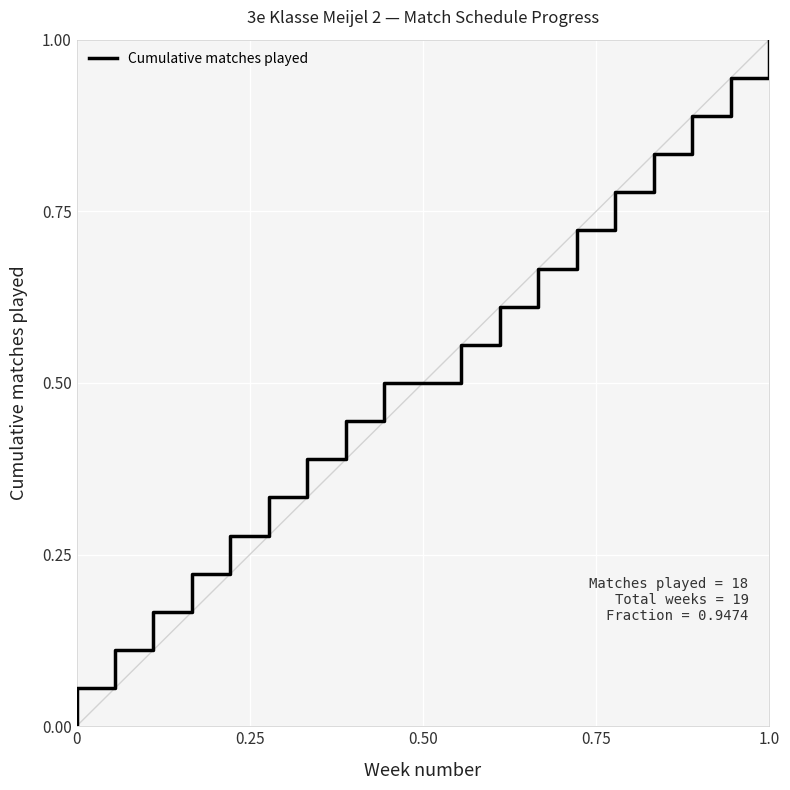

Reading left to right, list all the values displayed in this chart.

0.0	0.1	0.1	0.2	0.2	0.3	0.3	0.4	0.4	0.5	0.6	0.6	0.7	0.7	0.8	0.8	0.9	0.9	1.0